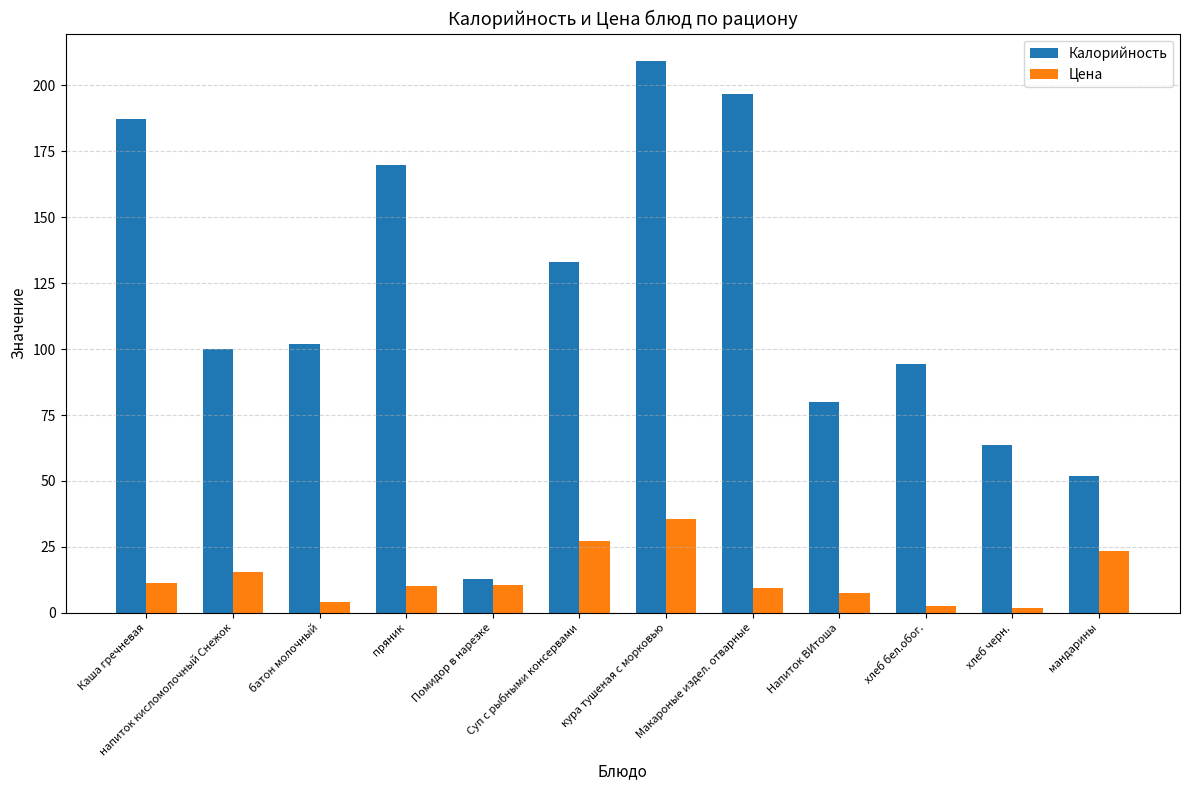

What position from the left is хлеб бел.обог.?

10